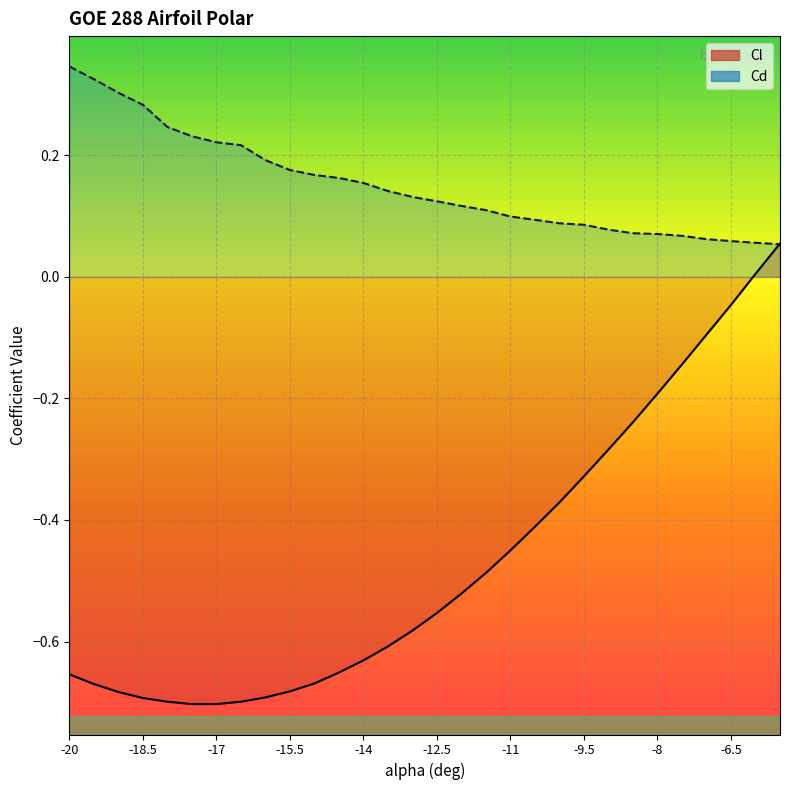

The Cd series shows 0.0 at -8. True or false?

False